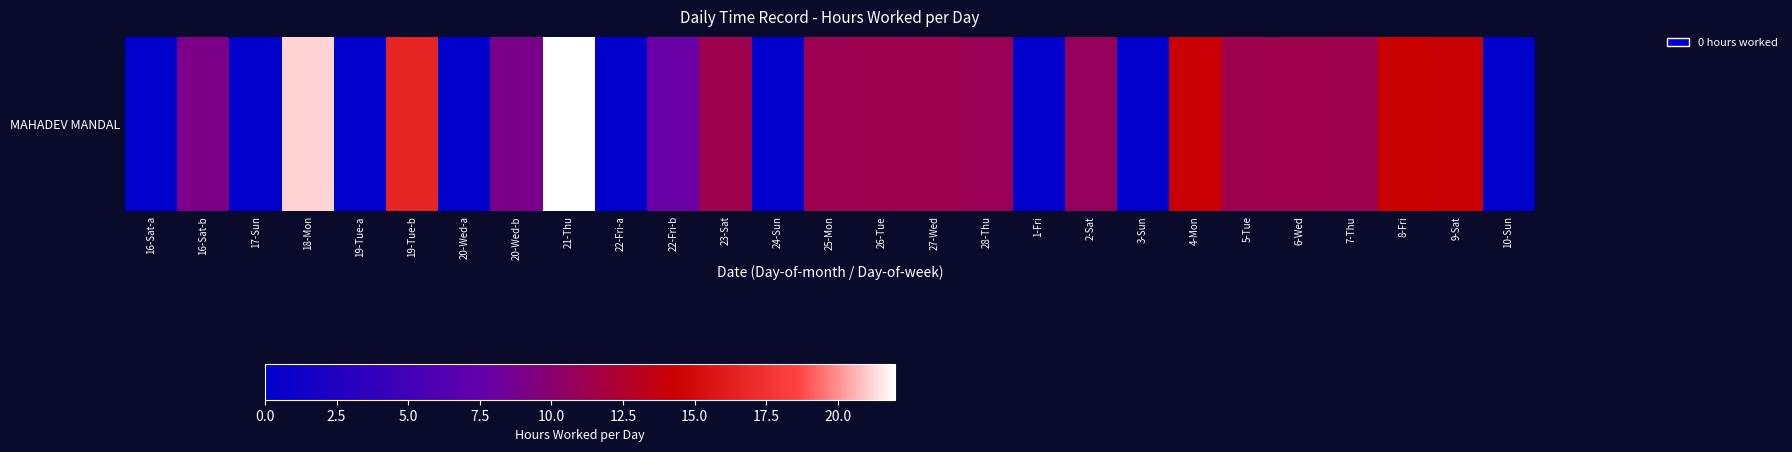

The chart shows a value of 15.3 at 10-Sun. True or false?

False